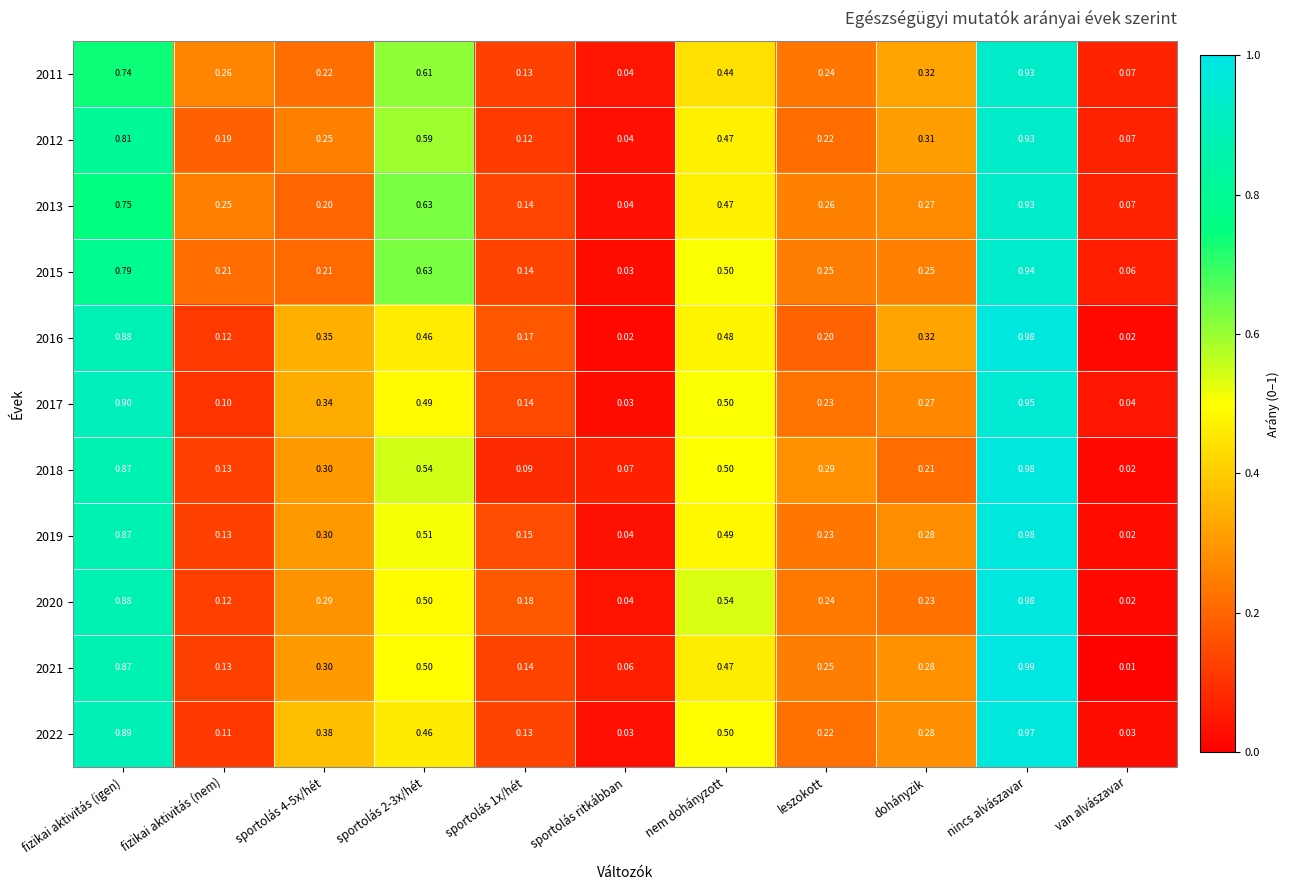

At which category does the chart reach its minimum across all series?

van alvászavar